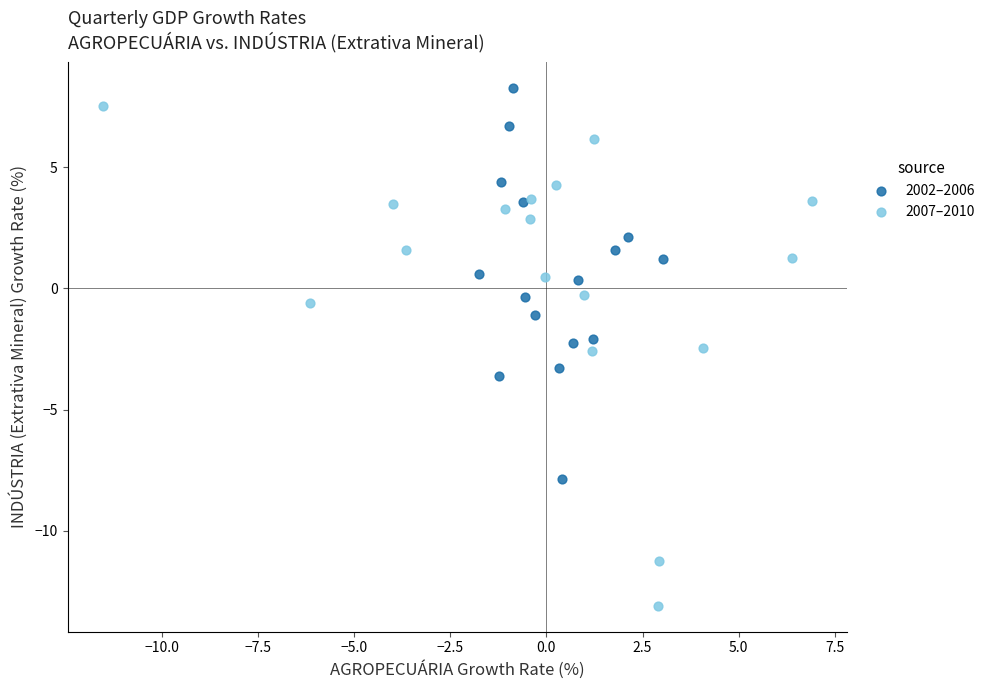

Which series has the largest Y range (max minus min)?

2007–2010